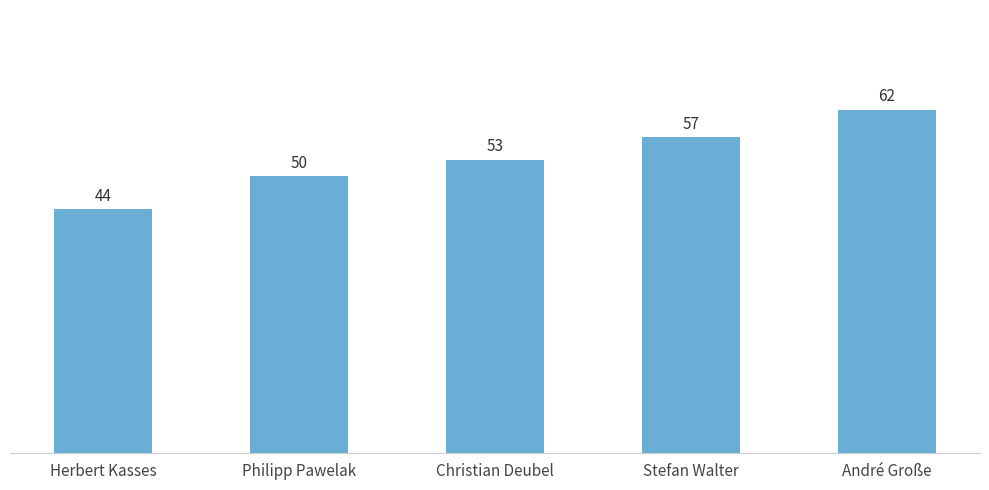

What is the change in value from Christian Deubel to André Große?

+9